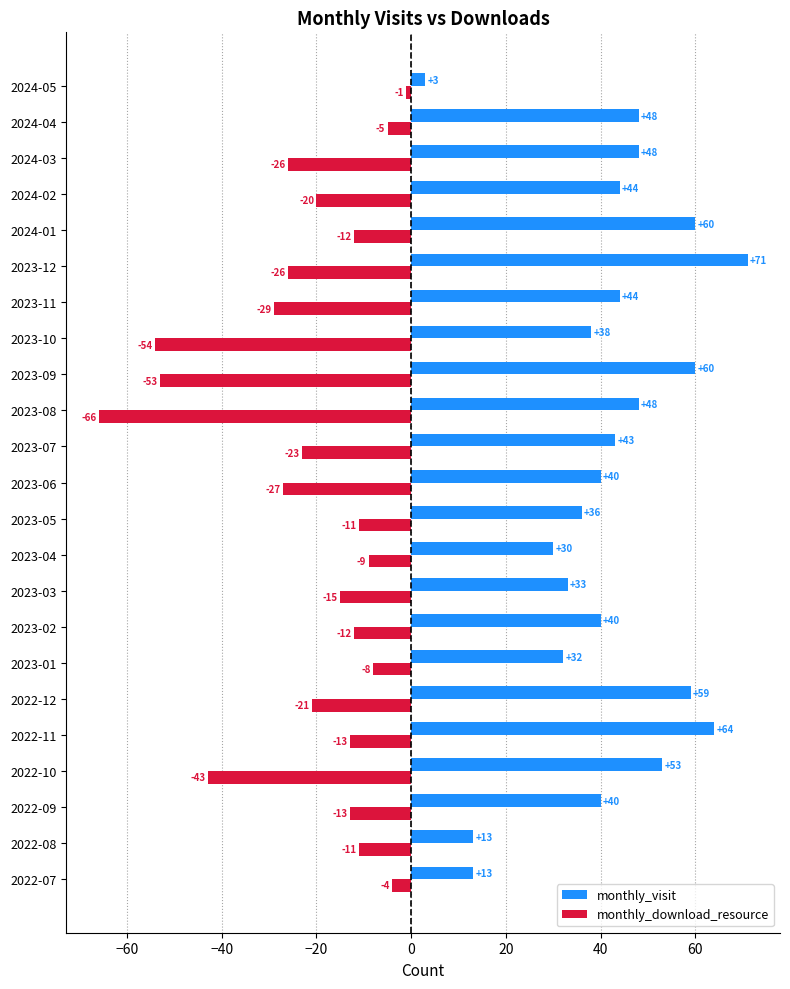

Is it true that monthly_download_resource equals -19 at 2022-08?

False